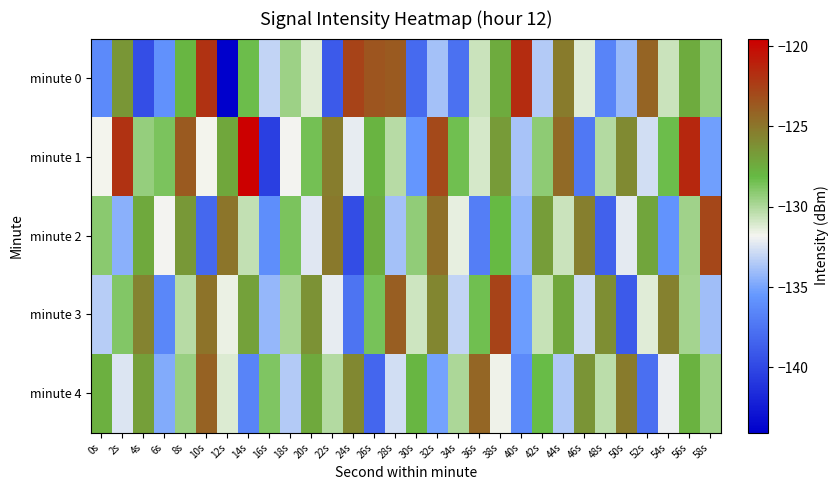

Reading right to left, transcribe all the data shown in this chart.

minute 0: 58s=-129.4	56s=-127.4	54s=-130.7	52s=-124.1	50s=-134.1	48s=-136.7	46s=-131.2	44s=-125.2	42s=-133.5	40s=-121.6	38s=-127.5	36s=-130.7	34s=-137.7	32s=-133.8	30s=-138.1	28s=-123.7	26s=-123.5	24s=-122.7	22s=-139.0	20s=-131.3	18s=-129.6	16s=-133.1	14s=-128.3	12s=-144.1	10s=-121.9	8s=-127.9	6s=-135.9	4s=-139.6	2s=-126.4	0s=-136.3
minute 1: 58s=-135.2	56s=-121.4	54s=-128.3	52s=-132.7	50s=-125.9	48s=-130.1	46s=-137.3	44s=-124.5	42s=-129.2	40s=-133.8	38s=-126.7	36s=-131.0	34s=-128.4	32s=-122.9	30s=-135.6	28s=-130.2	26s=-127.8	24s=-132.1	22s=-125.3	20s=-128.5	18s=-131.9	16s=-140.5	14s=-119.5	12s=-127.3	10s=-131.8	8s=-123.7	6s=-128.7	4s=-129.3	2s=-121.9	0s=-131.7
minute 2: 58s=-122.8	56s=-129.6	54s=-135.8	52s=-127.1	50s=-132.2	48s=-138.6	46s=-125.4	44s=-130.7	42s=-126.8	40s=-134.3	38s=-128.1	36s=-136.9	34s=-131.5	32s=-124.7	30s=-129.3	28s=-133.9	26s=-127.5	24s=-139.7	22s=-125.1	20s=-132.3	18s=-128.7	16s=-136.1	14s=-130.5	12s=-124.9	10s=-138.2	8s=-126.6	6s=-131.8	4s=-127.3	2s=-134.5	0s=-129.1
minute 3: 58s=-134.0	56s=-129.7	54s=-125.5	52s=-131.3	50s=-138.9	48s=-126.1	46s=-132.8	44s=-127.2	42s=-130.6	40s=-135.3	38s=-122.6	36s=-128.4	34s=-133.1	32s=-125.7	30s=-130.8	28s=-123.9	26s=-128.6	24s=-137.5	22s=-132.1	20s=-126.3	18s=-129.8	16s=-134.2	14s=-127.0	12s=-131.6	10s=-124.8	8s=-130.2	6s=-136.4	4s=-125.6	2s=-128.9	0s=-133.4
minute 4: 58s=-129.5	56s=-127.7	54s=-132.0	52s=-137.8	50s=-125.2	48s=-130.3	46s=-126.4	44s=-133.6	42s=-128.2	40s=-136.3	38s=-131.7	36s=-124.3	34s=-129.9	32s=-135.1	30s=-127.9	28s=-132.7	26s=-138.3	24s=-125.8	22s=-130.1	20s=-127.3	18s=-133.5	16s=-128.8	14s=-136.6	12s=-131.2	10s=-124.1	8s=-129.4	6s=-134.7	4s=-126.9	2s=-132.4	0s=-127.6